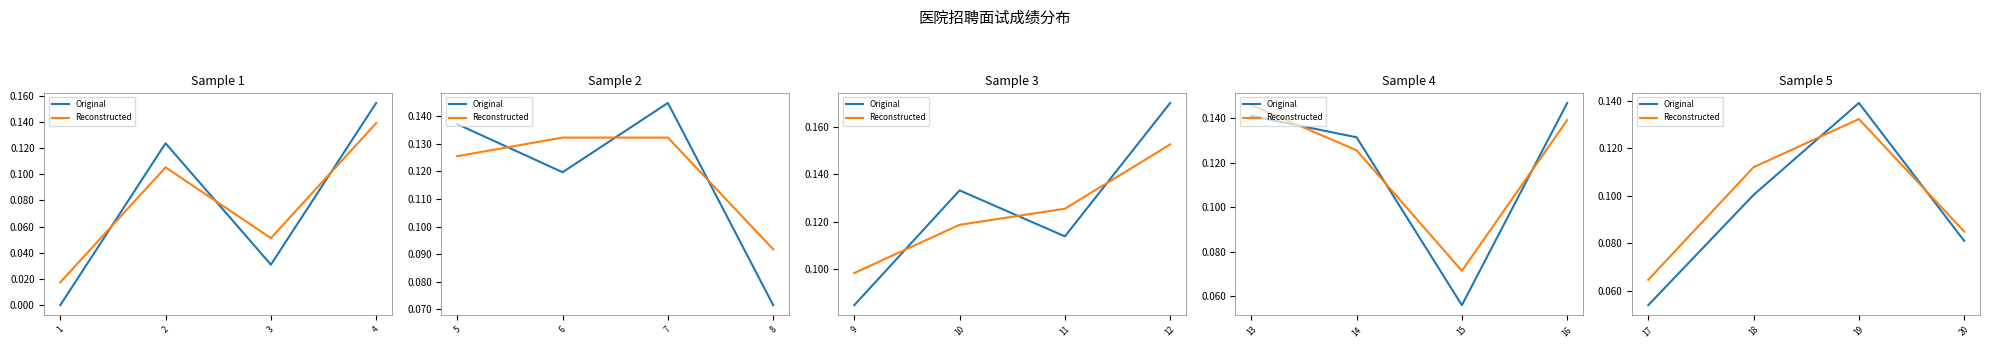

Is it true that Original equals 0.0 at 18?

False